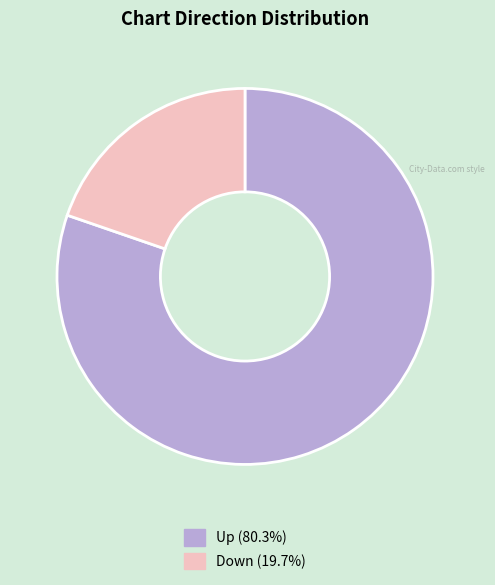

How many slices are in this pie chart?

2